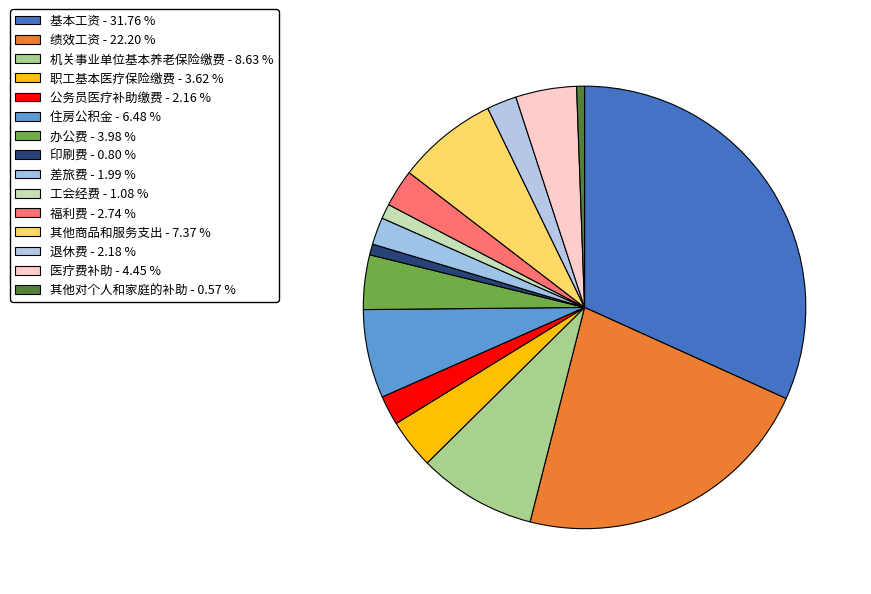

True or false: 机关事业单位基本养老保险缴费 accounts for 9% of the total.

True